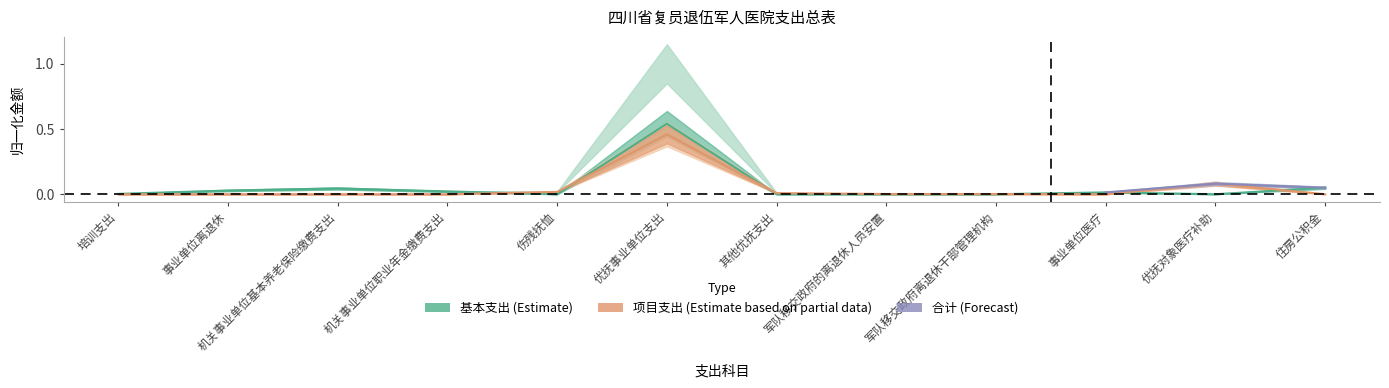

Which series has the largest total across all categories?

基本支出